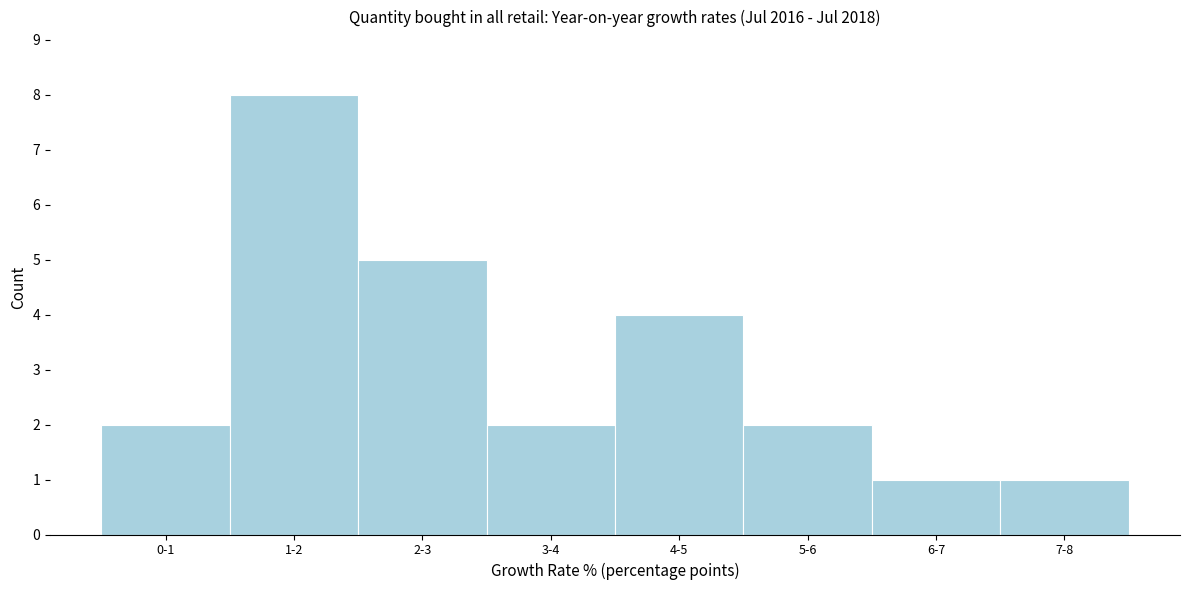

Reading right to left, list all the values displayed in this chart.

1	1	2	4	2	5	8	2